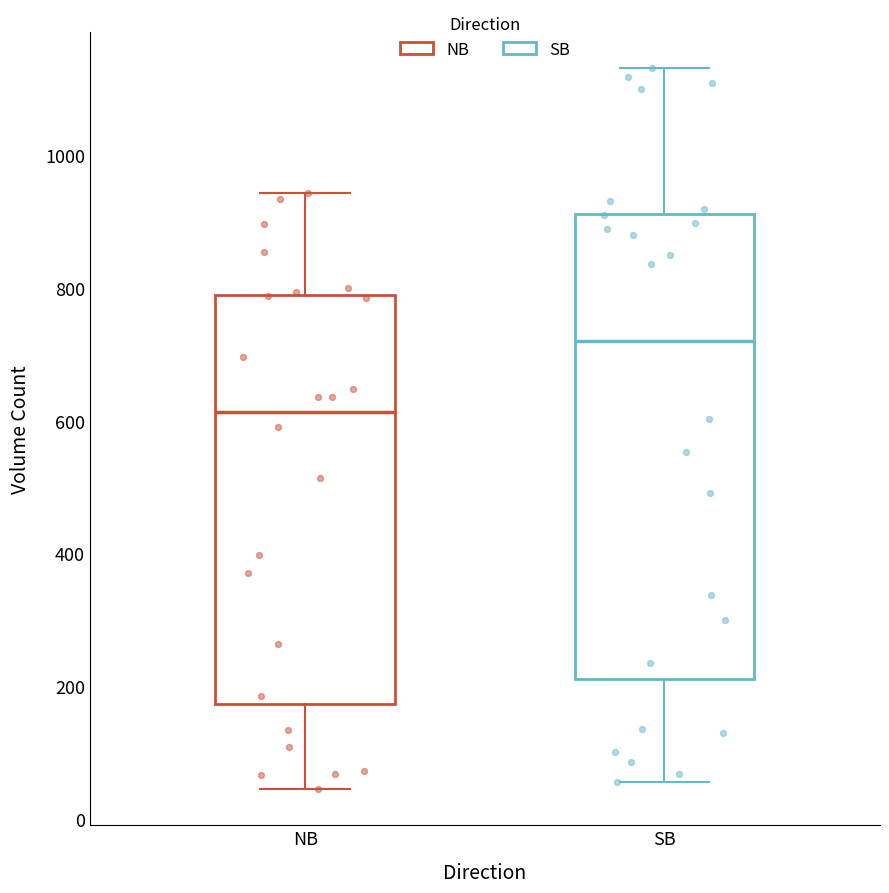

Reading left to right, transcribe this box plot: for each box, give where its median line is, the range the box spans, and where its two whiskers end, as read against the y-axis. The values are not printed on the chart, so give them approximately, as read against the axis.

NB: median 620, box 180 to 780, whiskers 40 to 940
SB: median 720, box 220 to 920, whiskers 60 to 1140